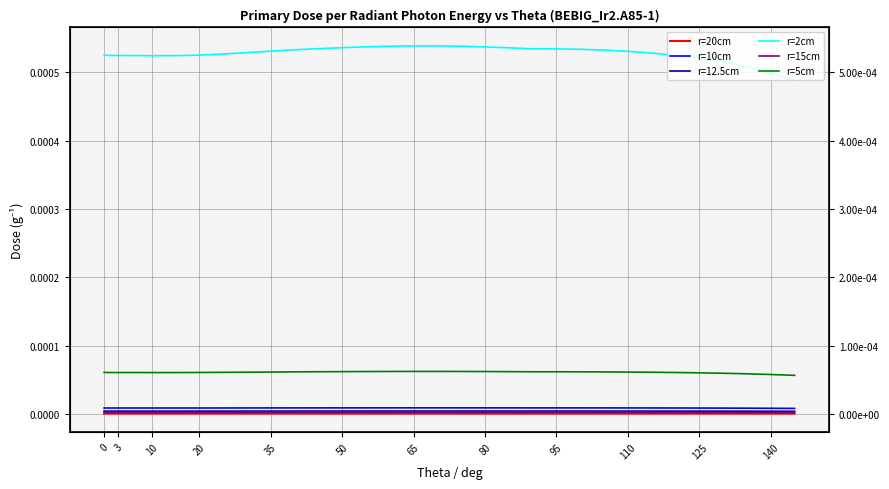

True or false: r=20cm has more than 2 points higher than both neighbors.

True